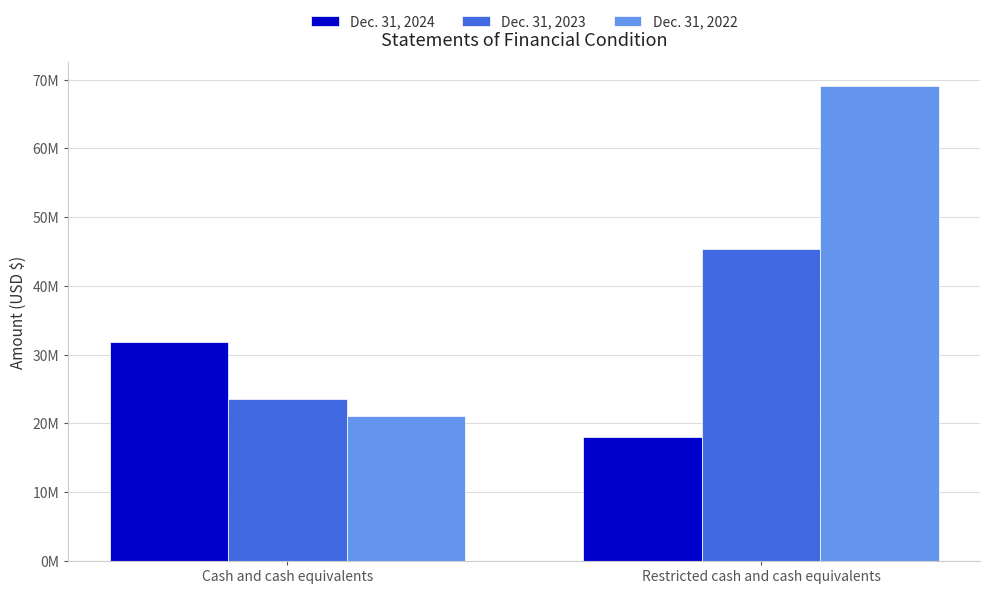

What is the label of the 1st bar from the right?

Restricted cash and cash equivalents